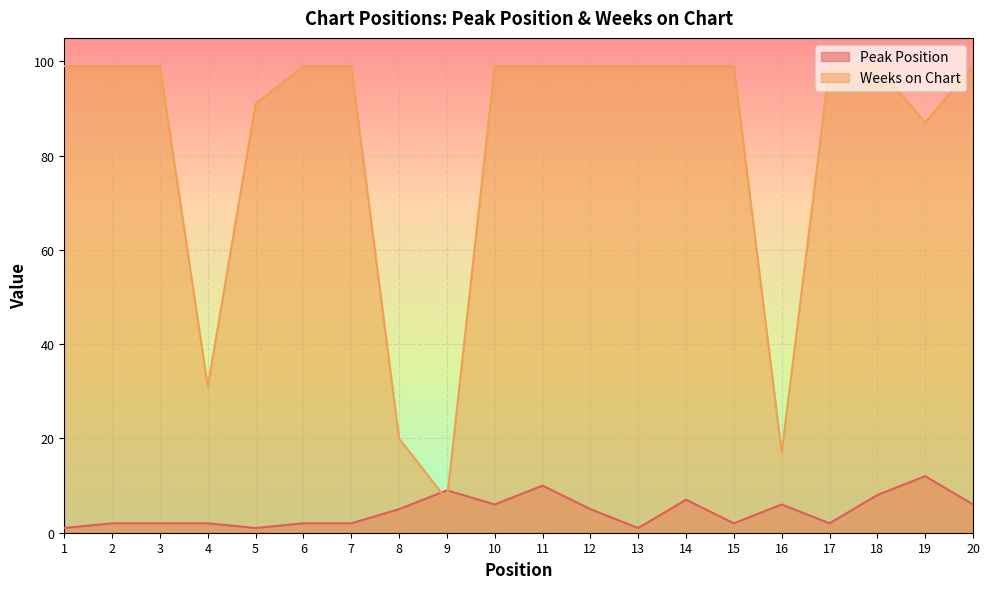

What is the average value of the Peak Position series?

5